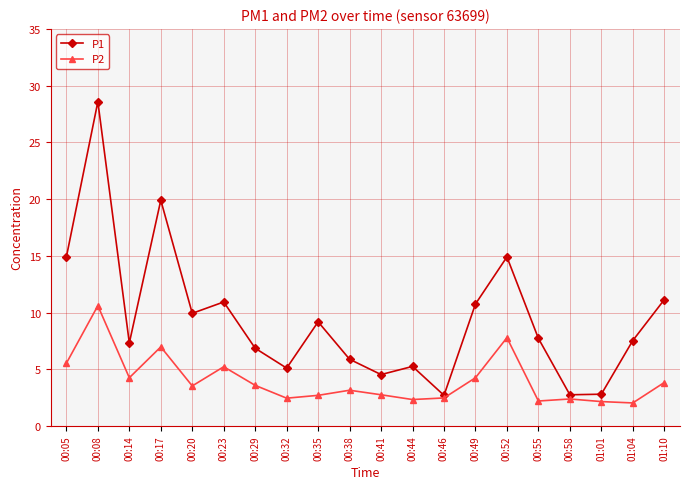

What is the label of the 20th point from the right?

00:05